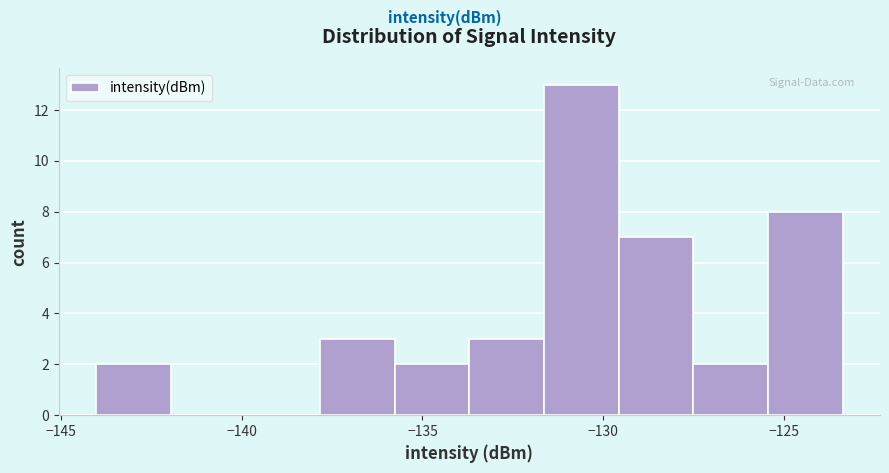

Over which range of the x-axis is the bar tallest?

-131.5 to -129.5